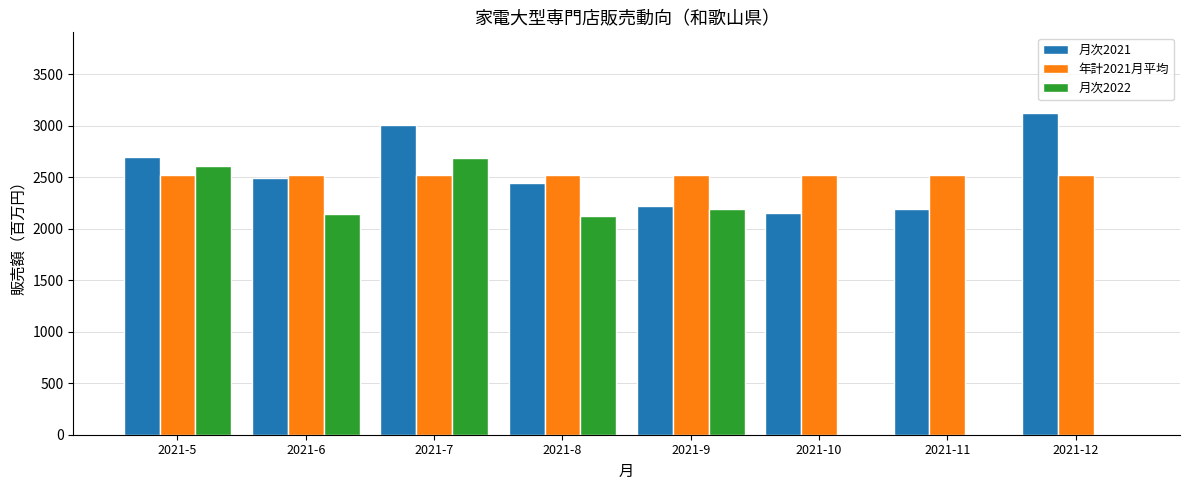

Reading right to left, transcribe all the data shown in this chart.

月次2021: 2021-12=3124	2021-11=2191	2021-10=2148	2021-9=2215	2021-8=2439	2021-7=3006	2021-6=2493	2021-5=2696
年計2021月平均: 2021-12=2525	2021-11=2525	2021-10=2525	2021-9=2525	2021-8=2525	2021-7=2525	2021-6=2525	2021-5=2525
月次2022: 2021-12=0	2021-11=0	2021-10=0	2021-9=2190	2021-8=2121	2021-7=2683	2021-6=2140	2021-5=2606